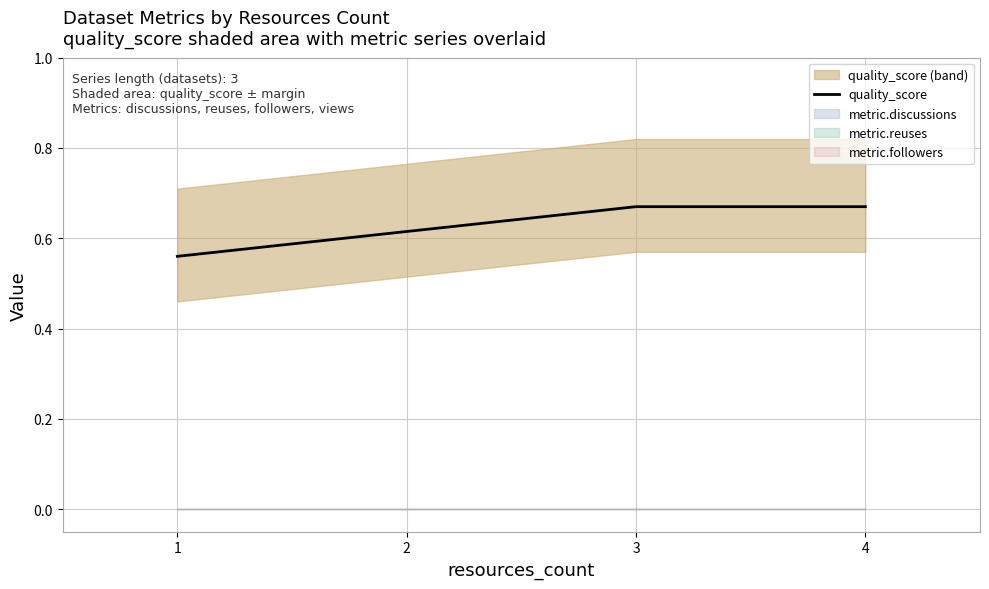

The quality_score series shows 1.1 at 4. True or false?

False